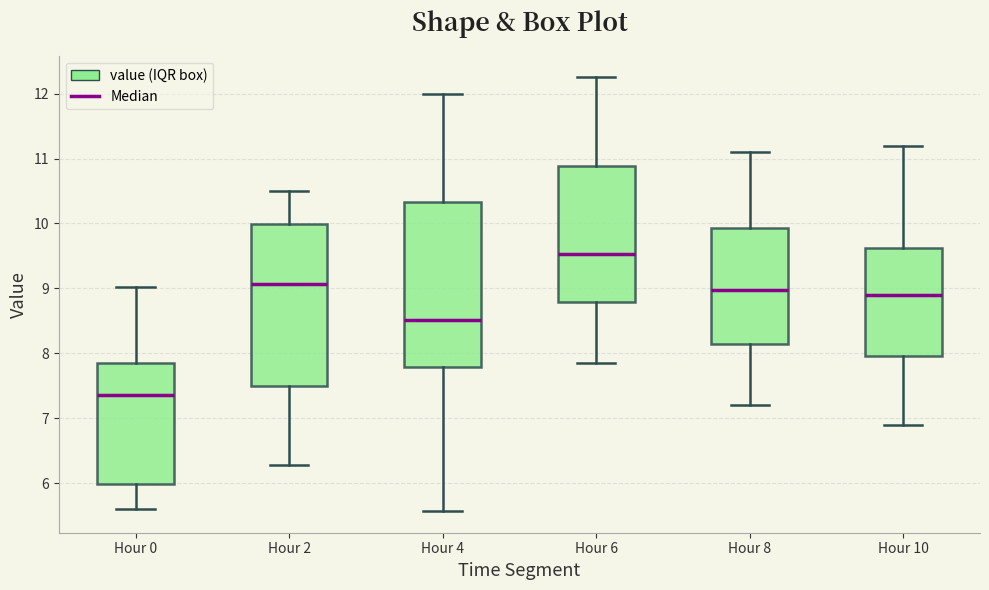

Where is the lower edge of the box for Hour 2 on the y-axis? The values are not printed on the chart, so give them approximately, as read against the axis.

7.5